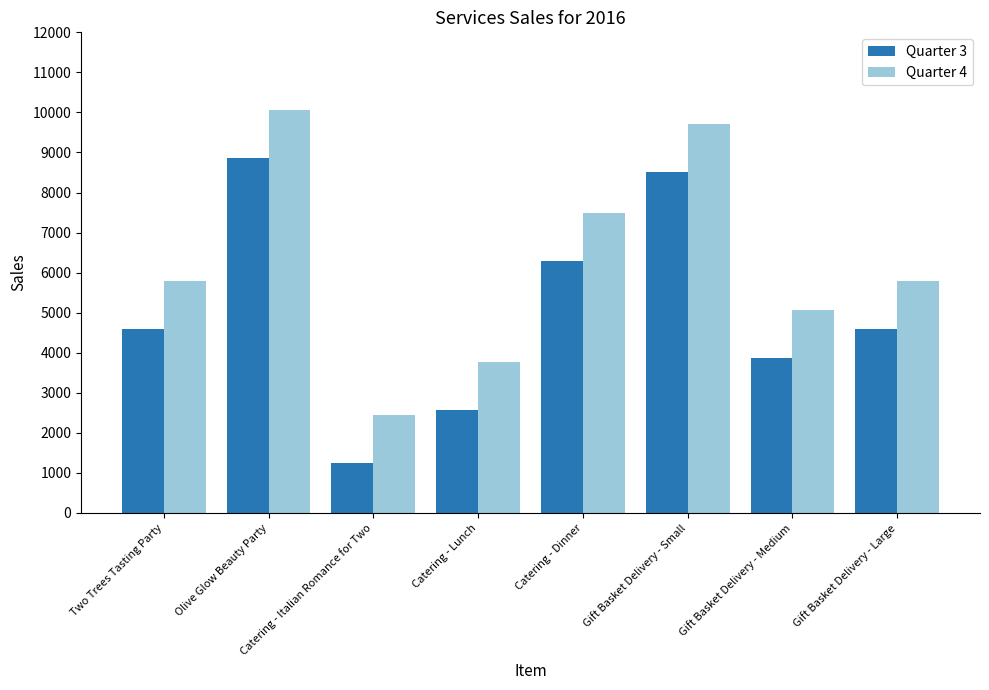

Reading left to right, list all the values displayed in this chart.

Quarter 3: 4583	8862	1253	2569	6289	8523	3874	4583
Quarter 4: 5783	10062	2453	3769	7489	9723	5074	5783